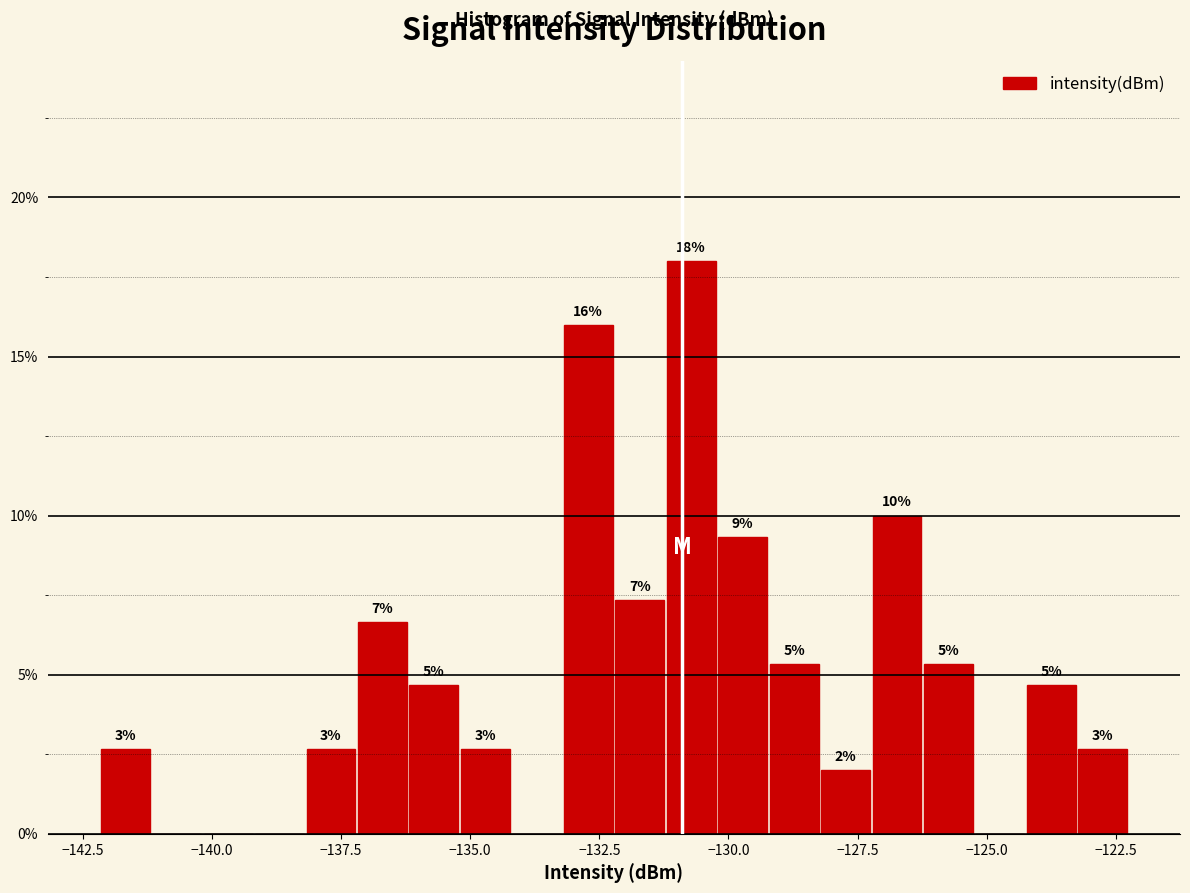

Read against the x-axis, roughly where is the centre of the tallest bar?

-130.5